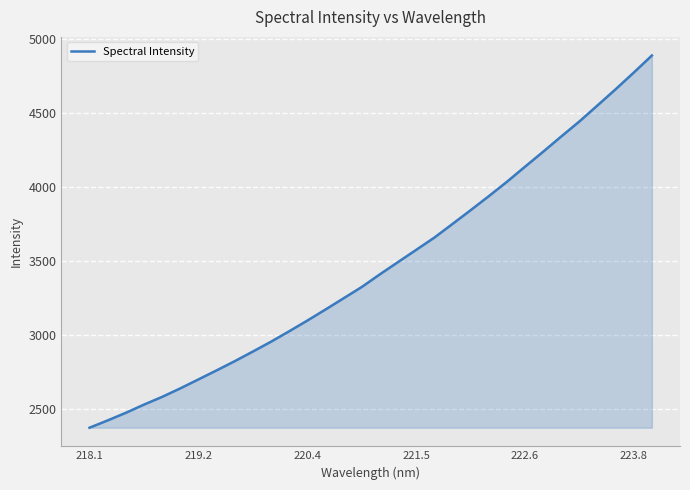

What is the greatest value displayed?

4887.4